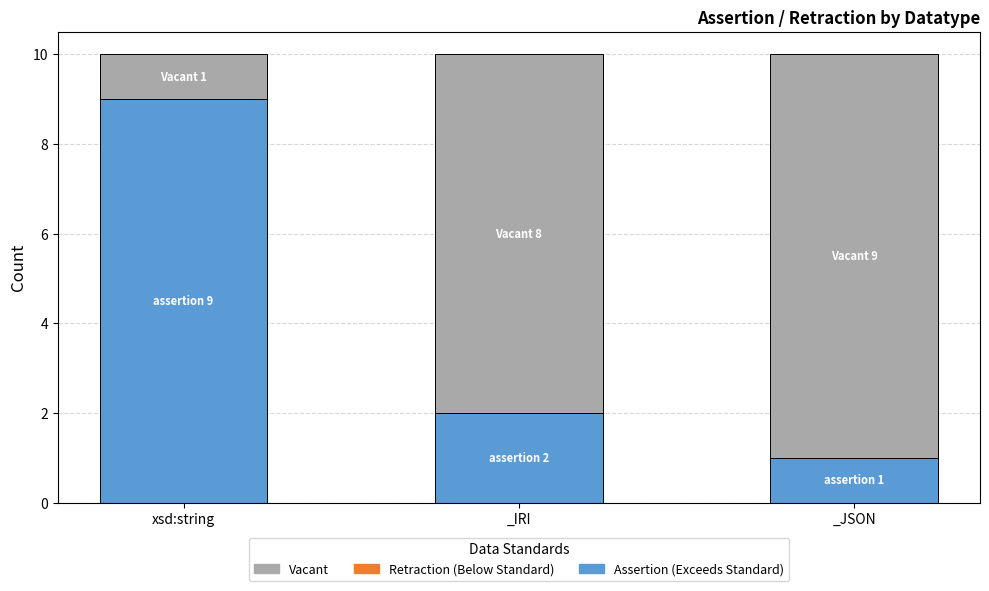

What is the total value across all series at xsd:string?

10